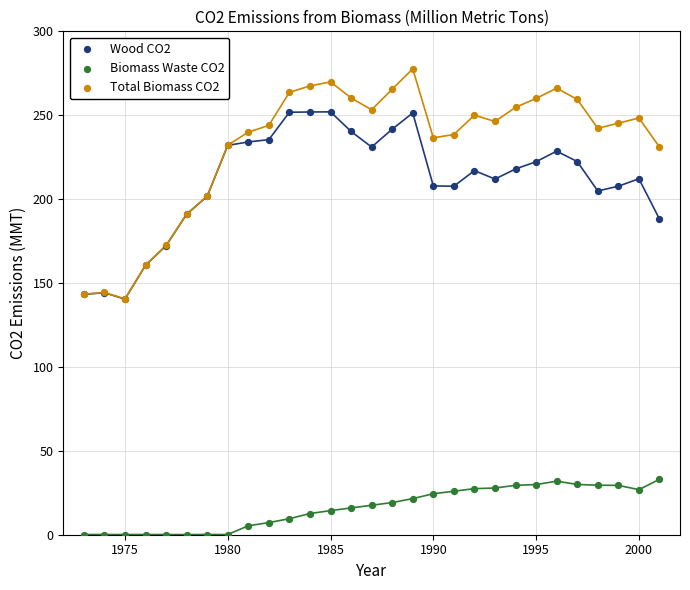

Which series reaches the minimum Y coordinate?

Biomass Waste CO2